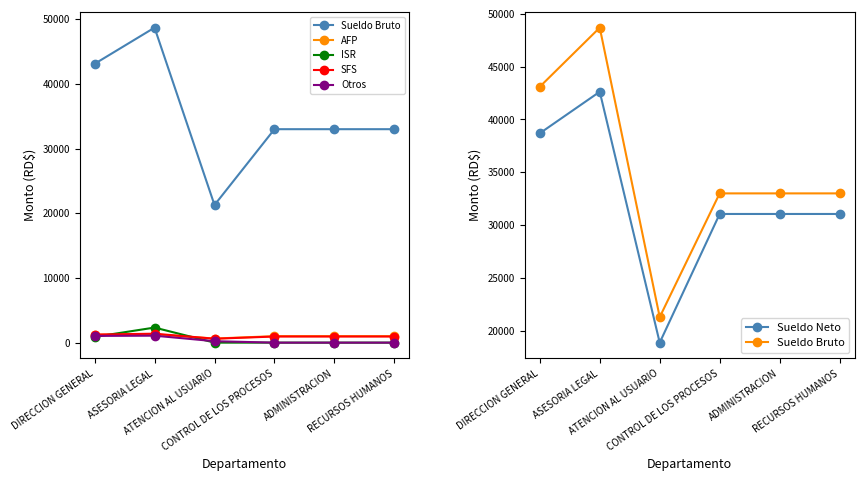

How many lines are shown in the chart?

6